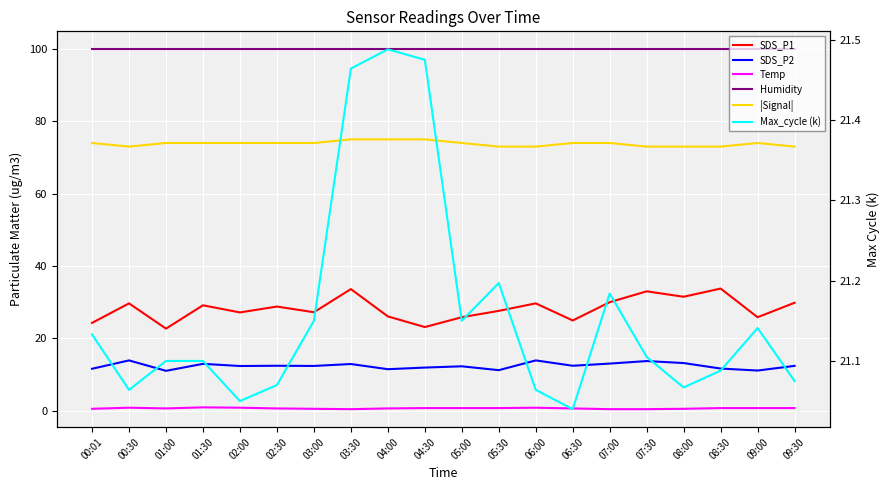

What is the greatest value displayed?

99.9